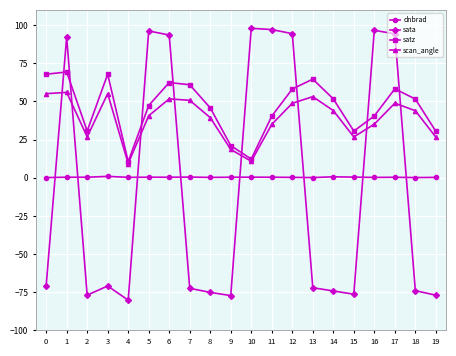

How many interior local valleys does the scan_angle series have?

4